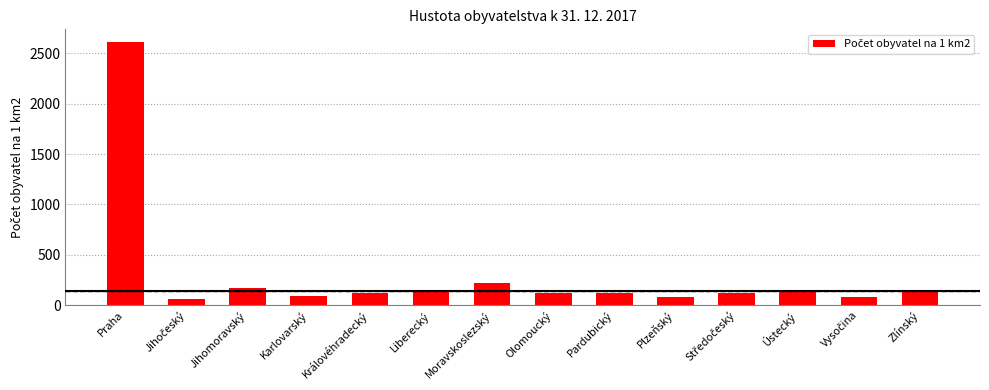

What is the label of the 12th bar from the left?

Ústecký